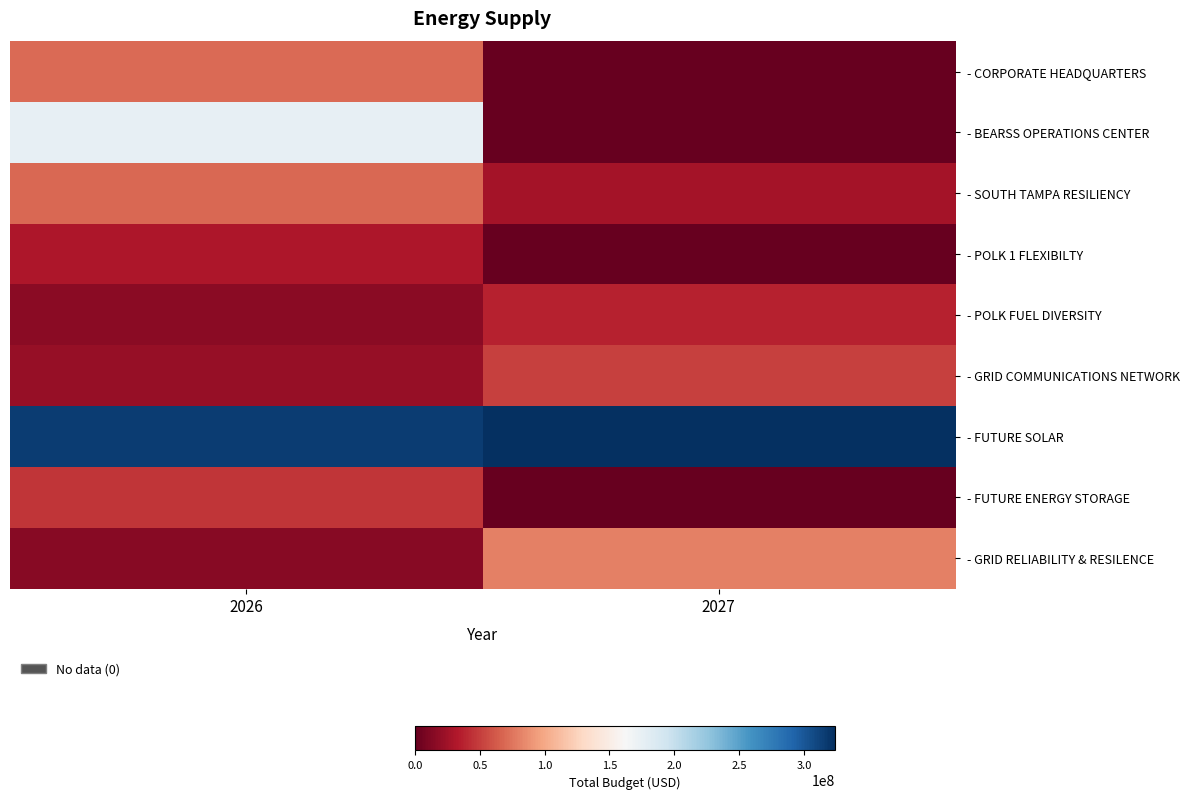

What is the spread (max minus min) of values at 2026?

300505492